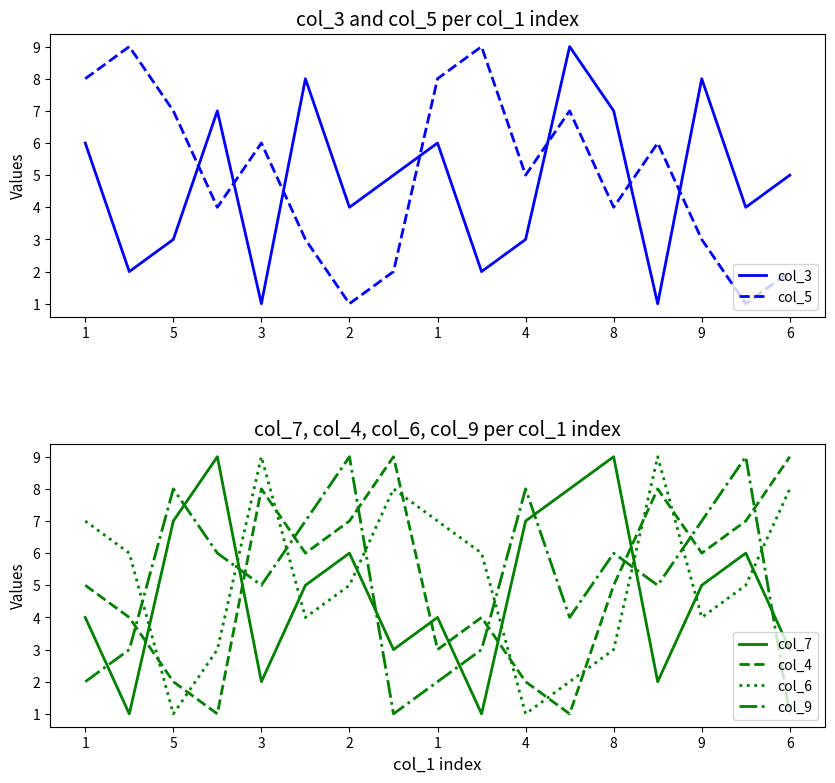

What is the value of the col_6 point at the 8th from the left?

8